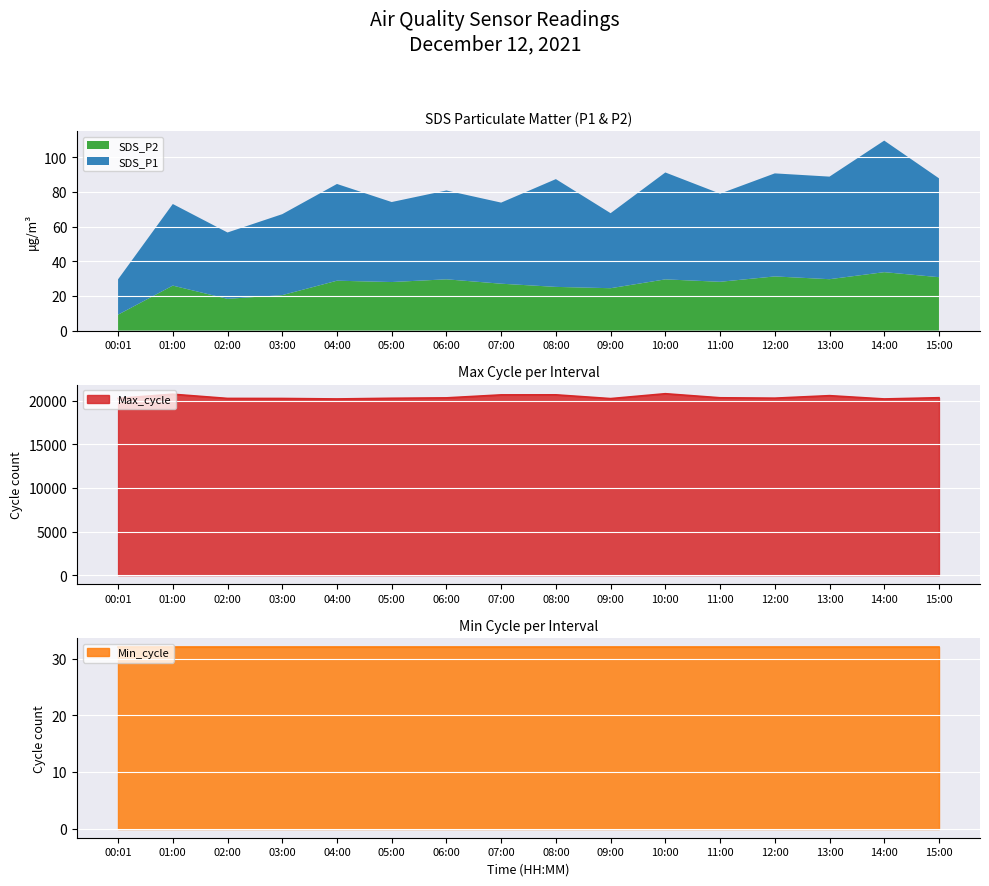

Rank the categories by SDS_P2 value from lowest to highest.

00:01, 02:00, 03:00, 09:00, 08:00, 01:00, 07:00, 05:00, 11:00, 04:00, 10:00, 06:00, 13:00, 15:00, 12:00, 14:00